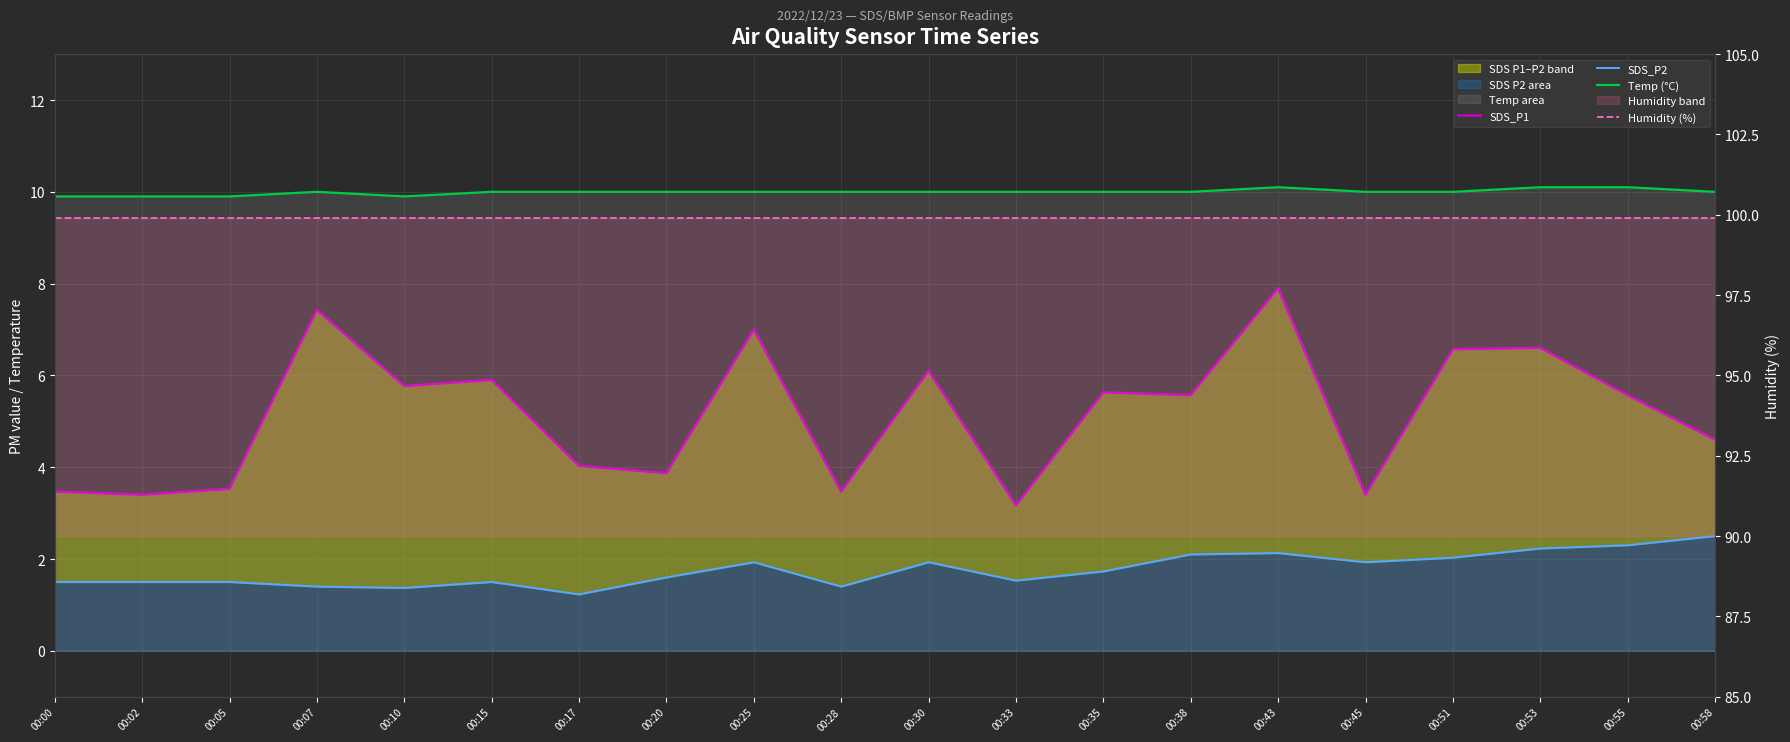

What is the sum of the Temp (°C) values at 00:58 and 00:55?

20.1